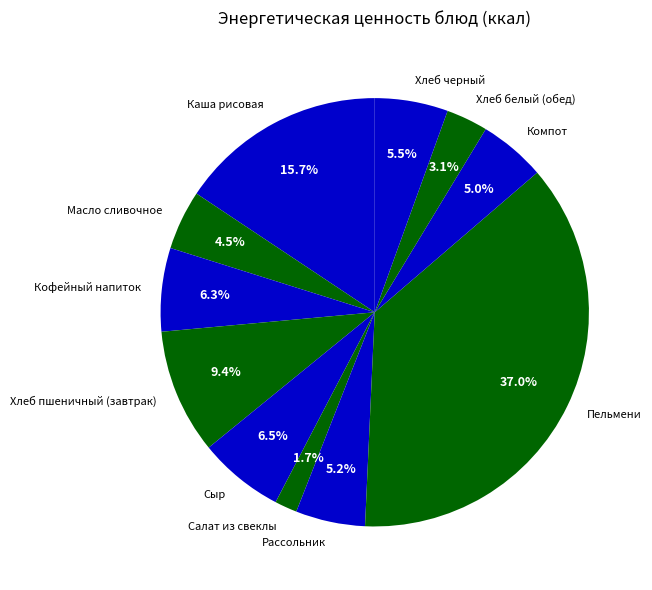

How many segments does this pie chart have?

11